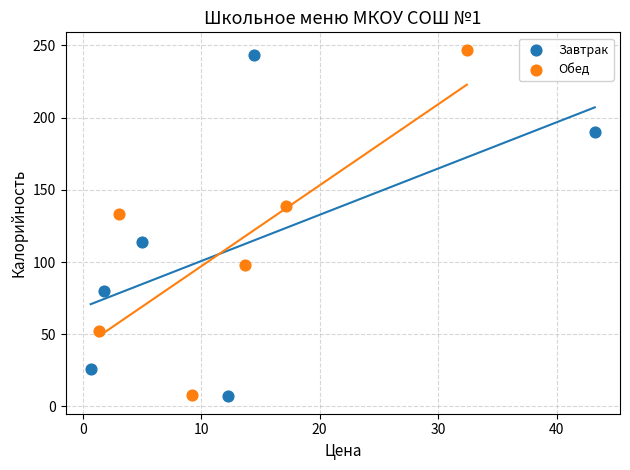

What are all the series names shown in the legend?

Завтрак, Обед